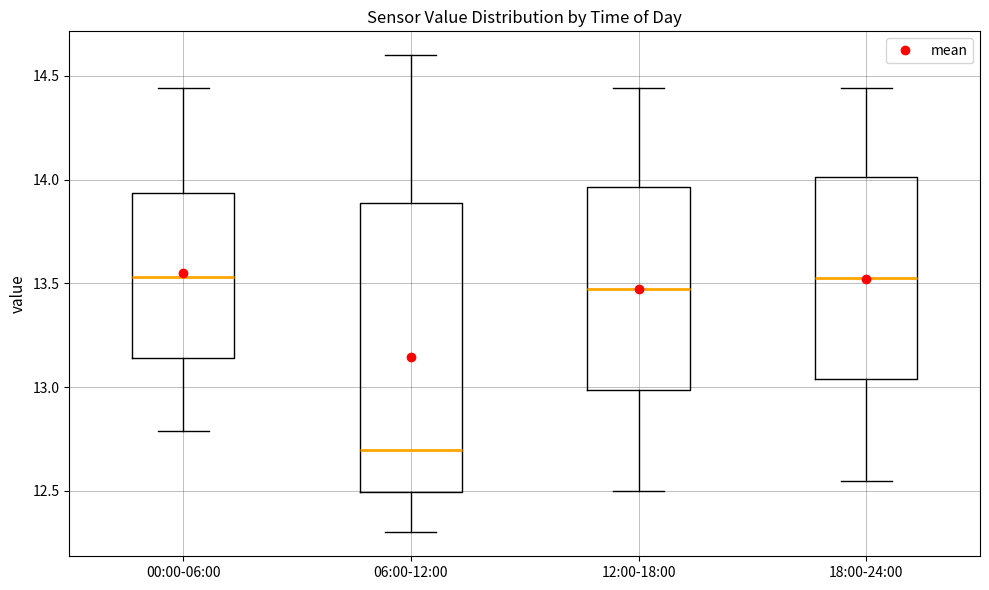

Where does the lower whisker of the box for 06:00-12:00 end on the y-axis? The values are not printed on the chart, so give them approximately, as read against the axis.

12.30